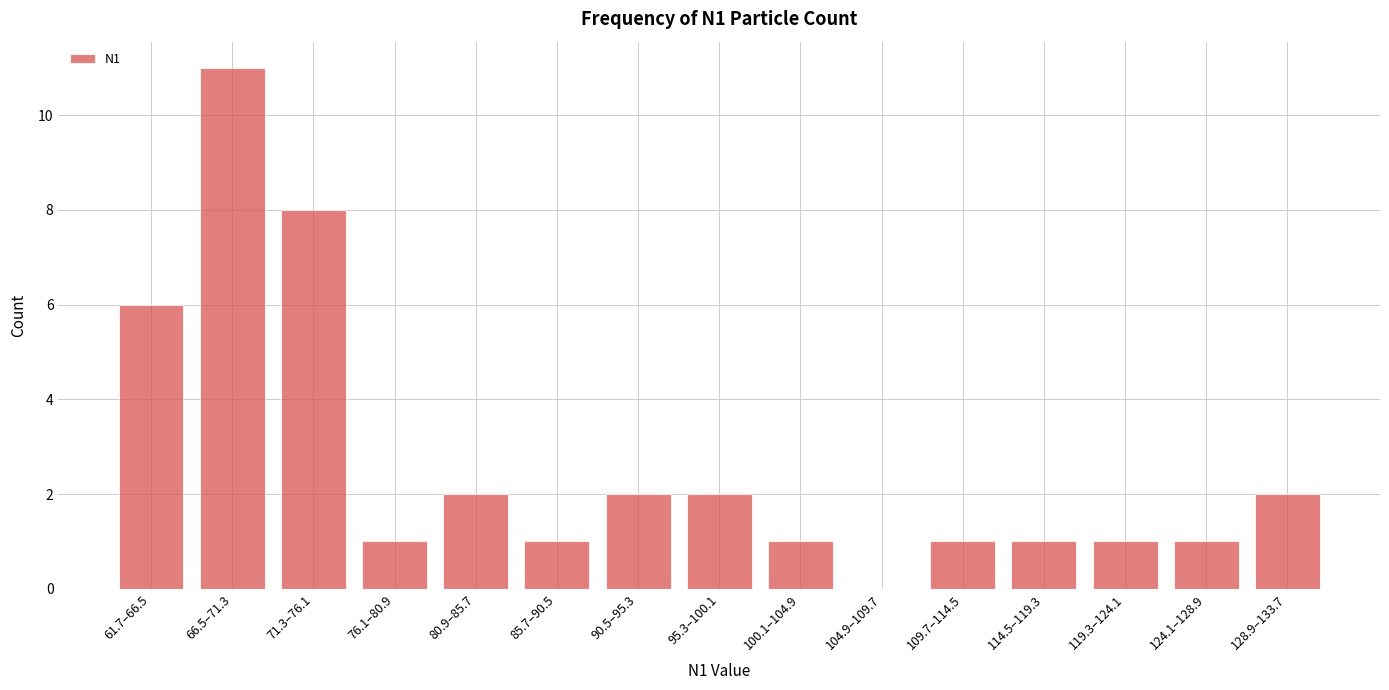

Reading right to left, extract all data points from this chart.

128.9–133.7=2	124.1–128.9=1	119.3–124.1=1	114.5–119.3=1	109.7–114.5=1	104.9–109.7=0	100.1–104.9=1	95.3–100.1=2	90.5–95.3=2	85.7–90.5=1	80.9–85.7=2	76.1–80.9=1	71.3–76.1=8	66.5–71.3=11	61.7–66.5=6